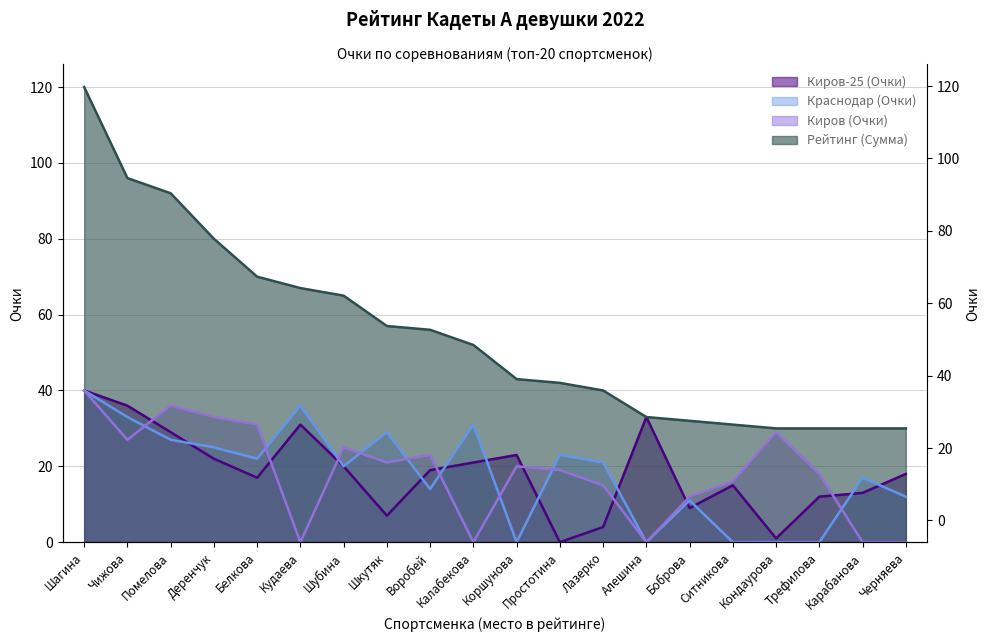

What is the sum of all Краснодар (Очки) values?

361